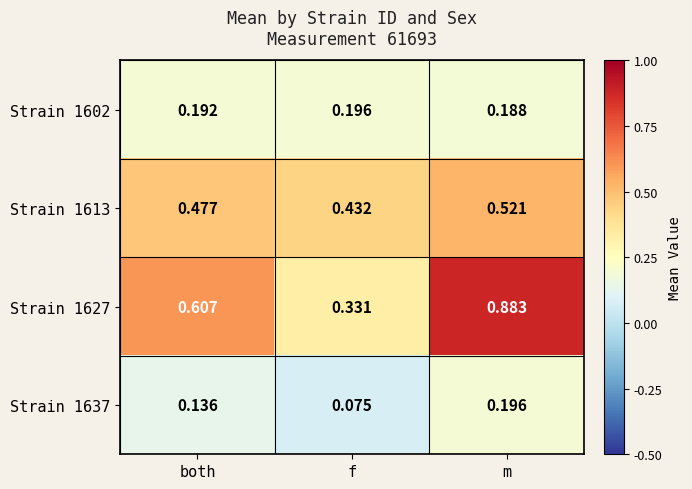

Between f and m, which series saw the biggest shift?

Strain 1627